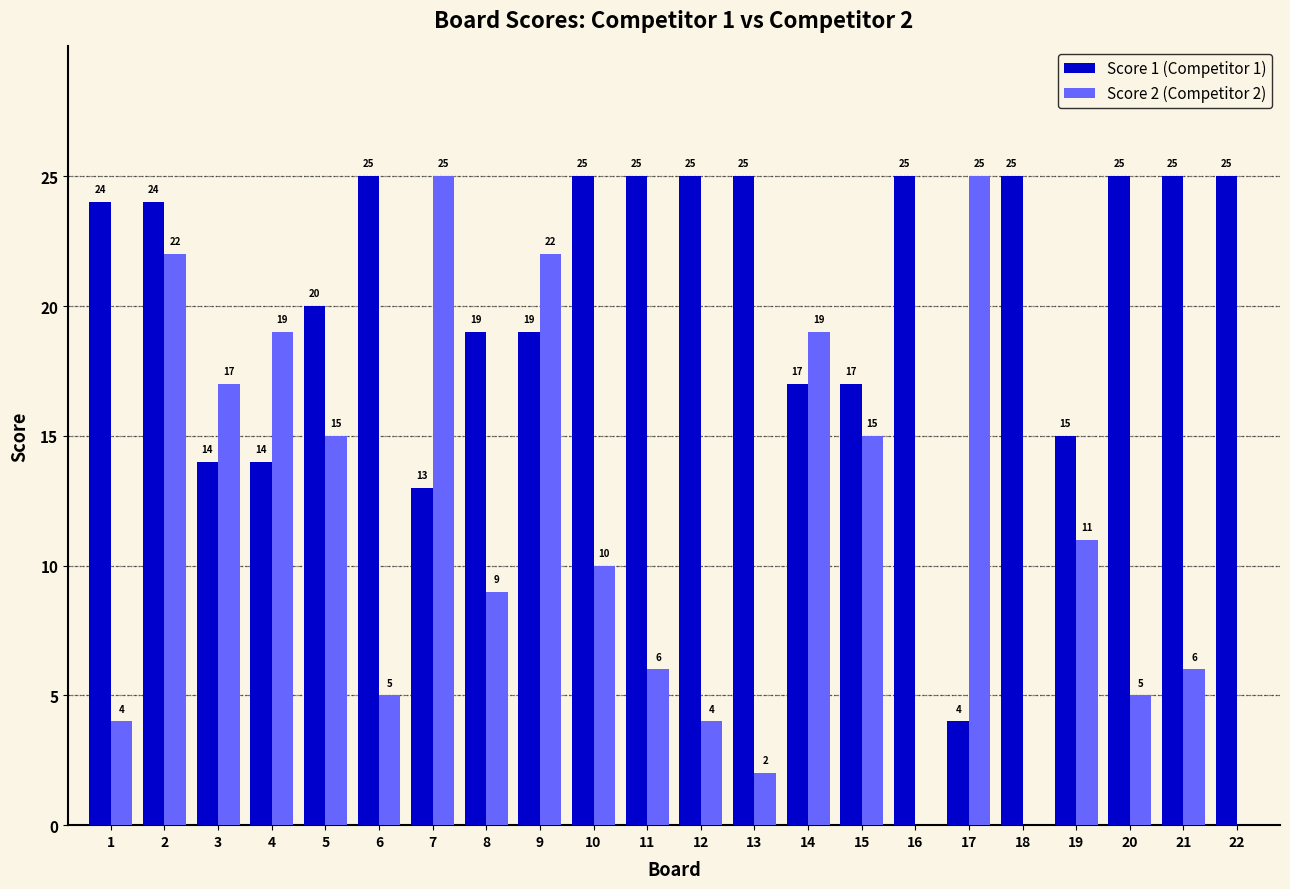

Which series has the largest total across all categories?

Score 1 (Competitor 1)